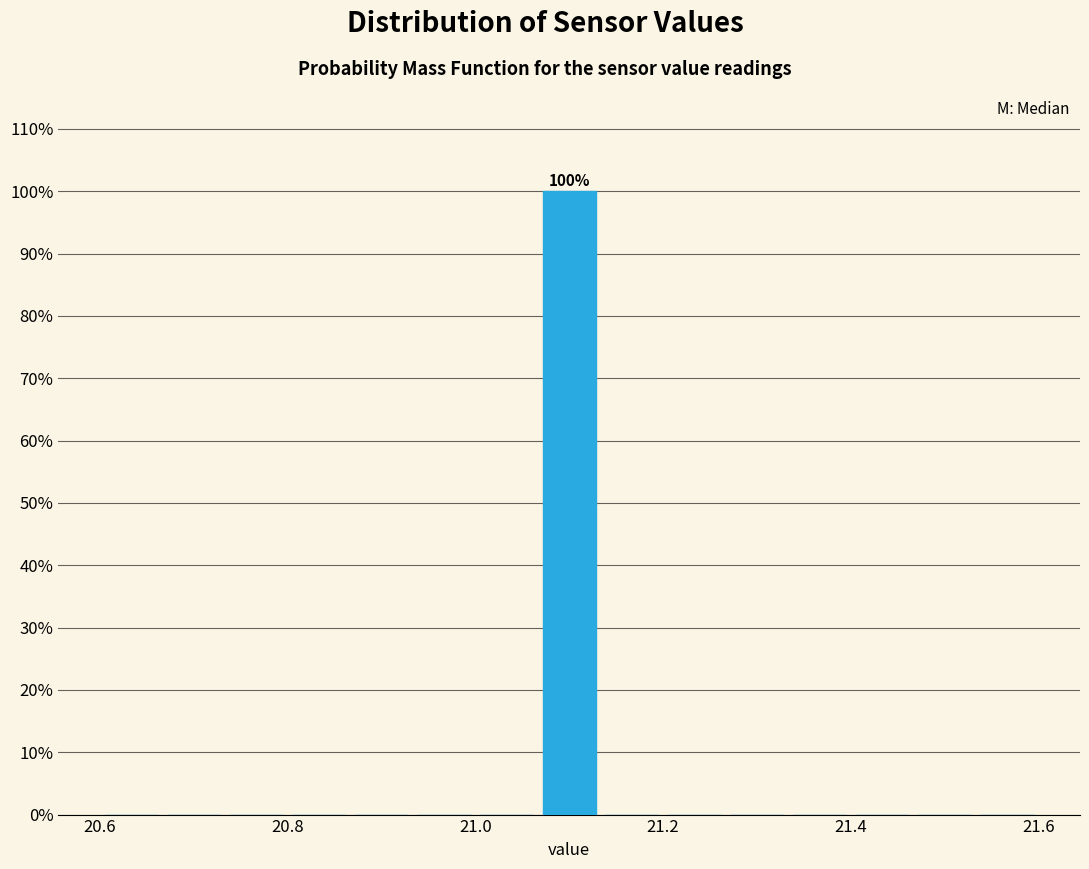

Around what value on the x-axis is the tallest bar? Give the approximate position of its centre, as read against the axis.

21.10